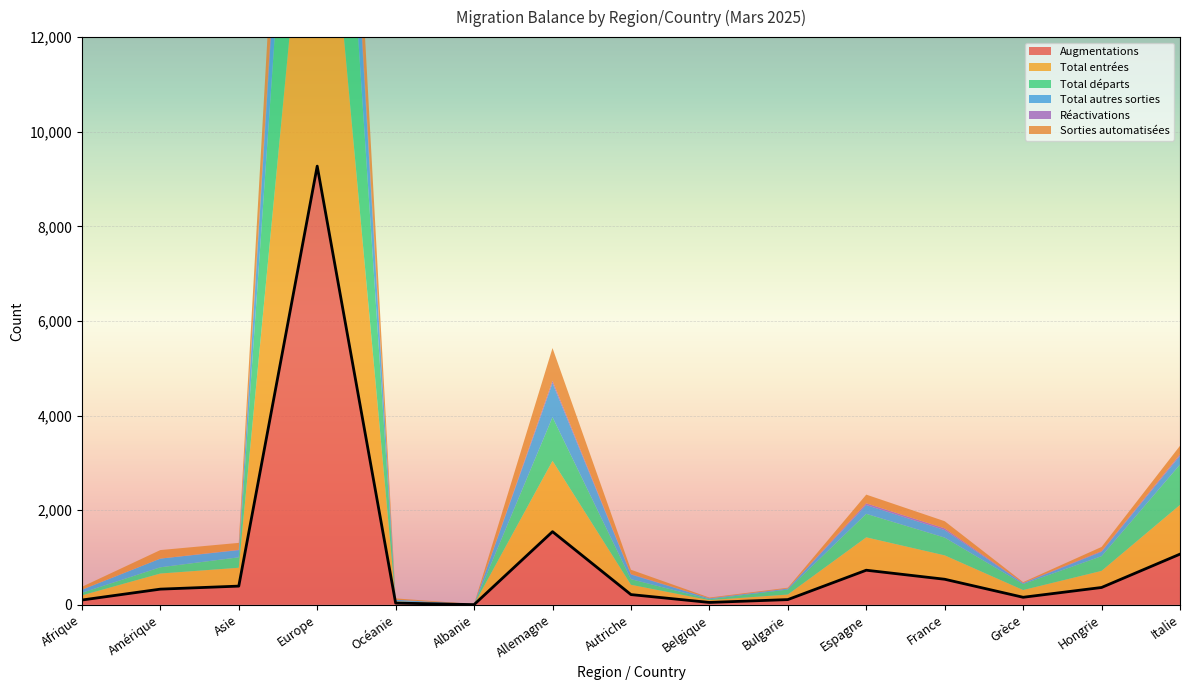

At which category is the sum across all series the highest?

Europe